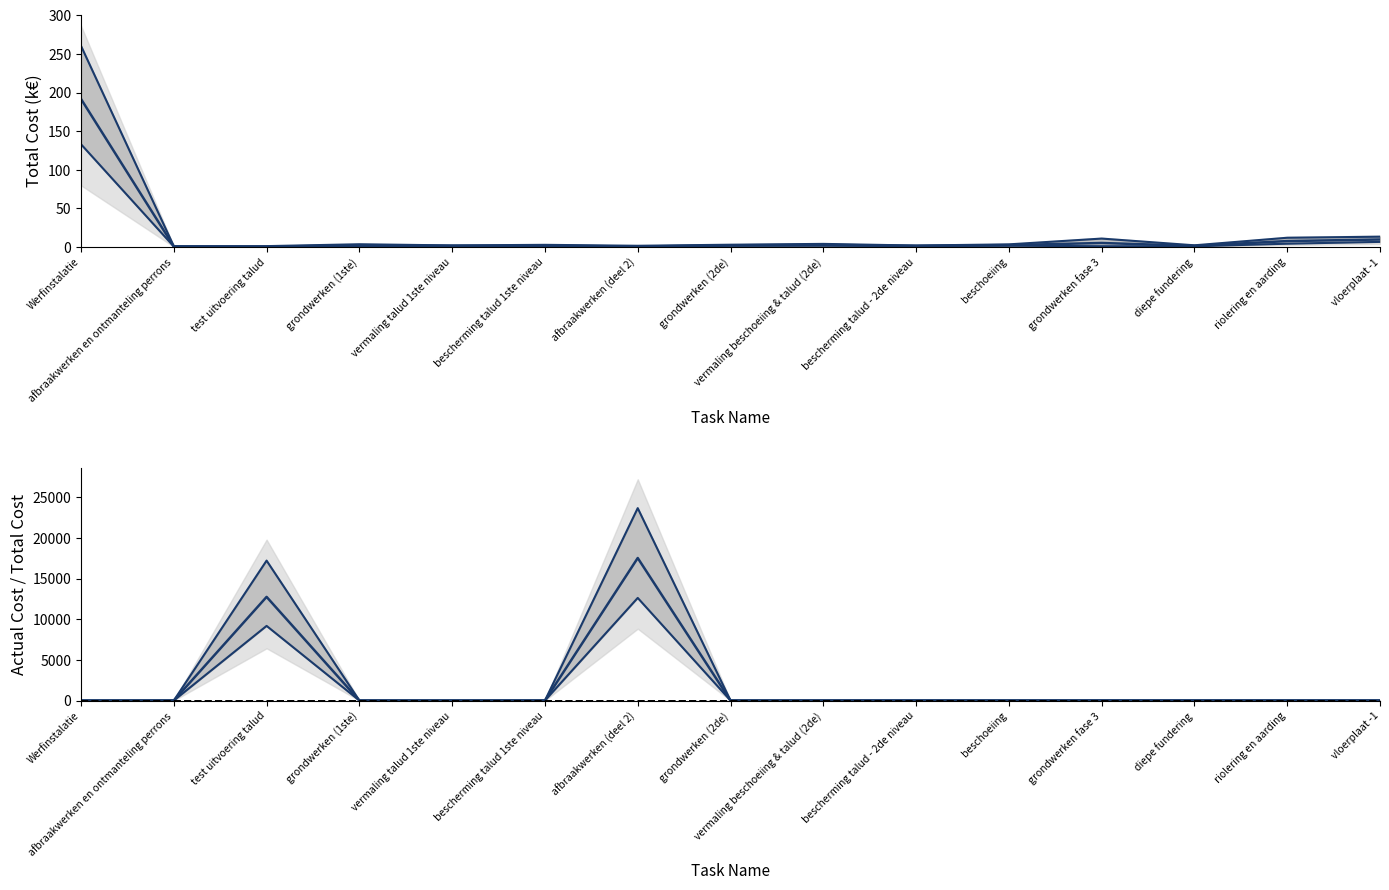

True or false: Lower bound and Actual/Total ratio cross at least once.

False